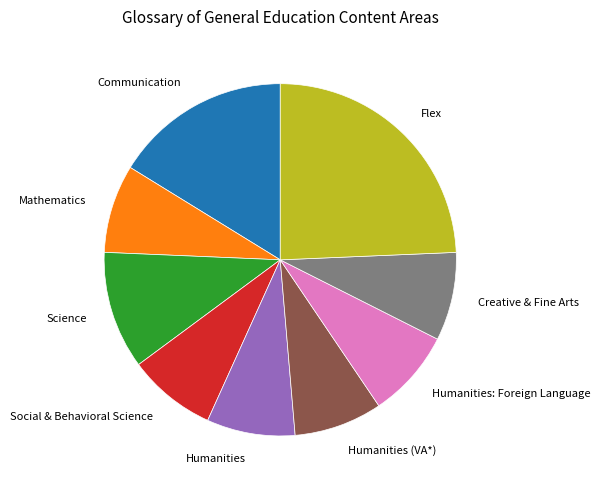

Which slice is the largest?

Flex